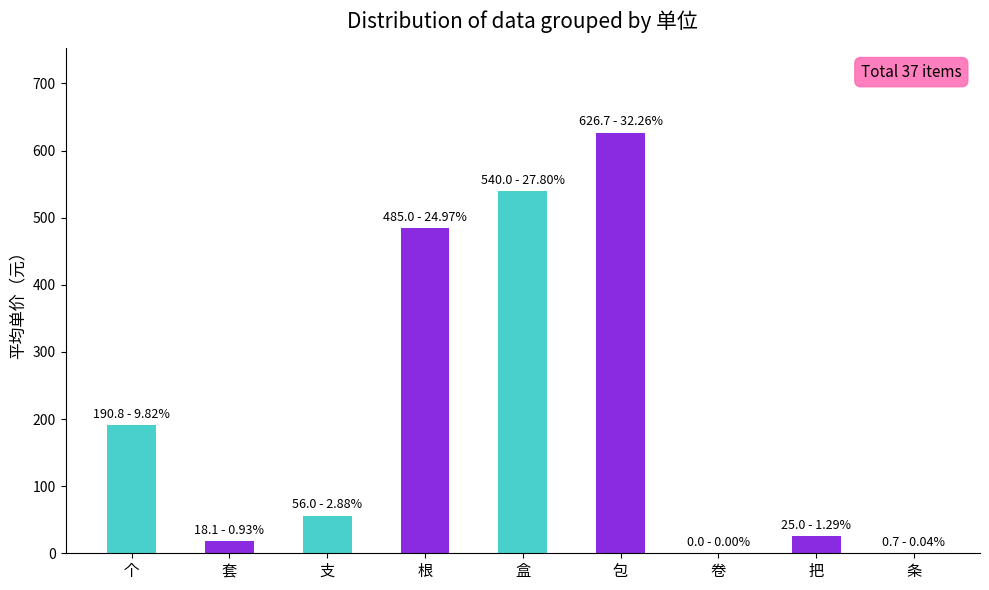

Which has a higher value, 套 or 支?

支